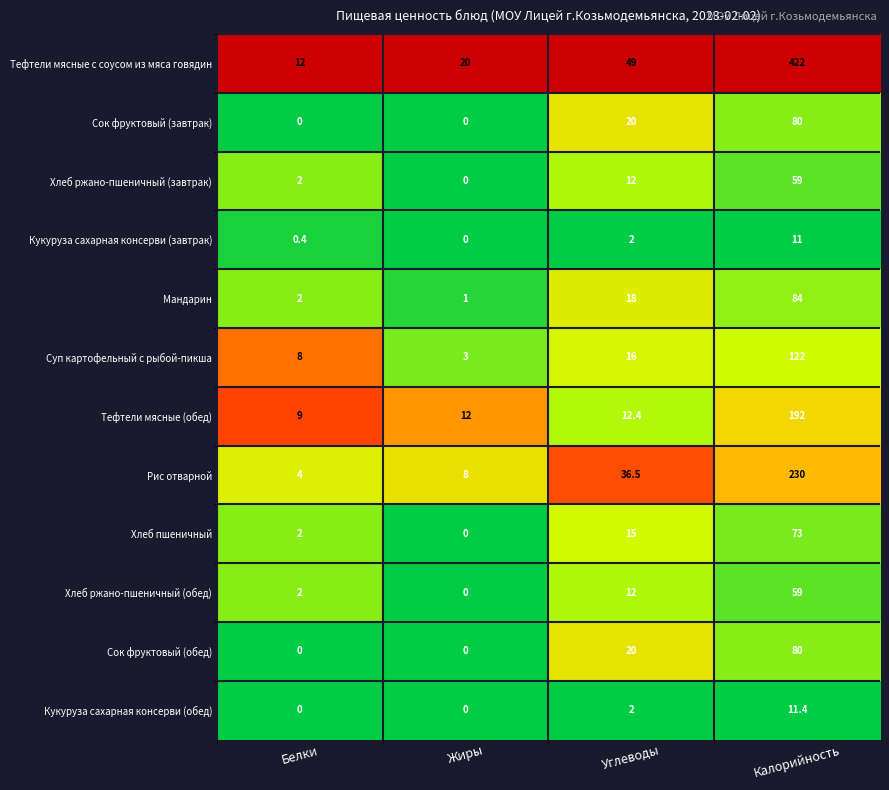

At how many categories does at least one series exceed 0?

4